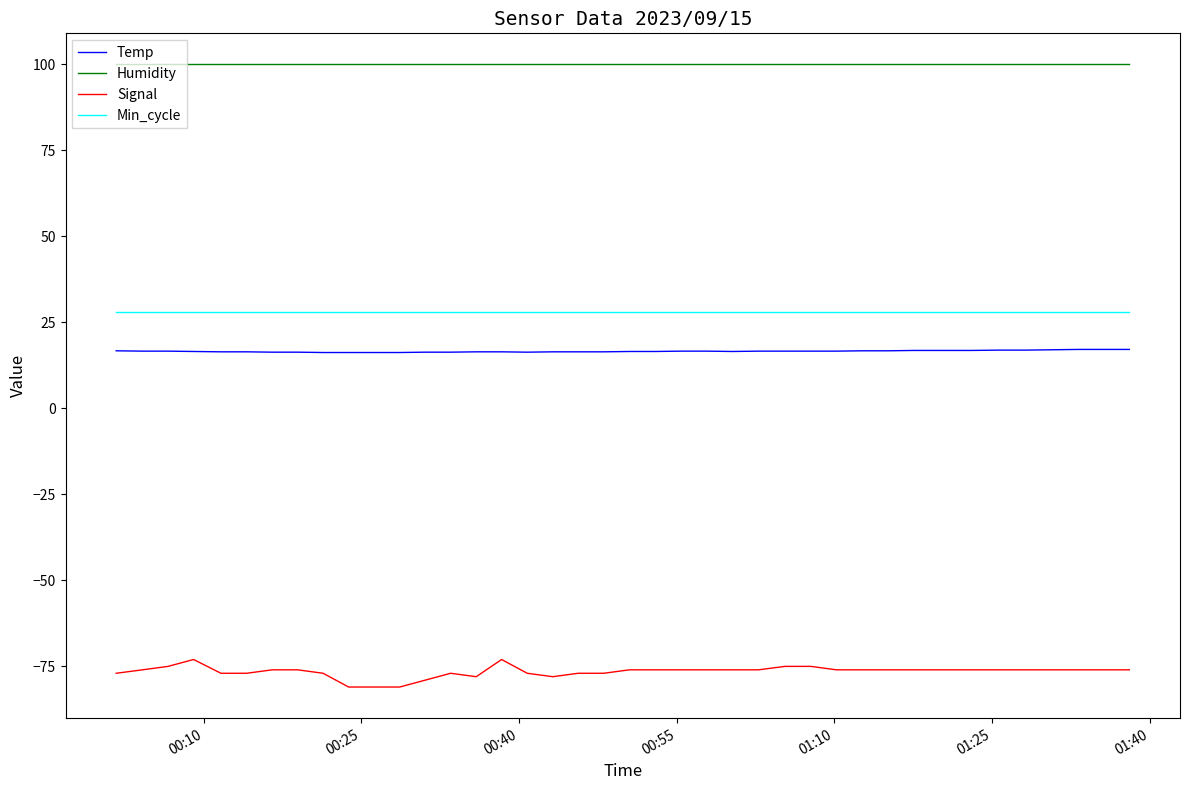

Rank the series by their maximum value, from highest to lowest.

Humidity, Min_cycle, Temp, Signal